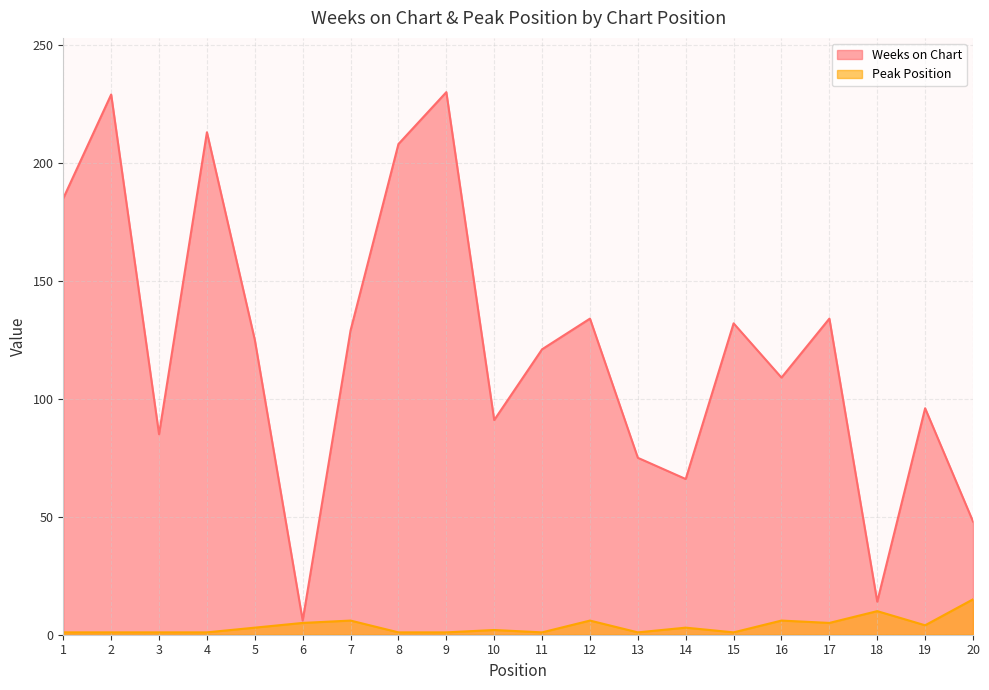

Is the value of Weeks on Chart at 4 greater than the value of Peak Position at 9?

Yes